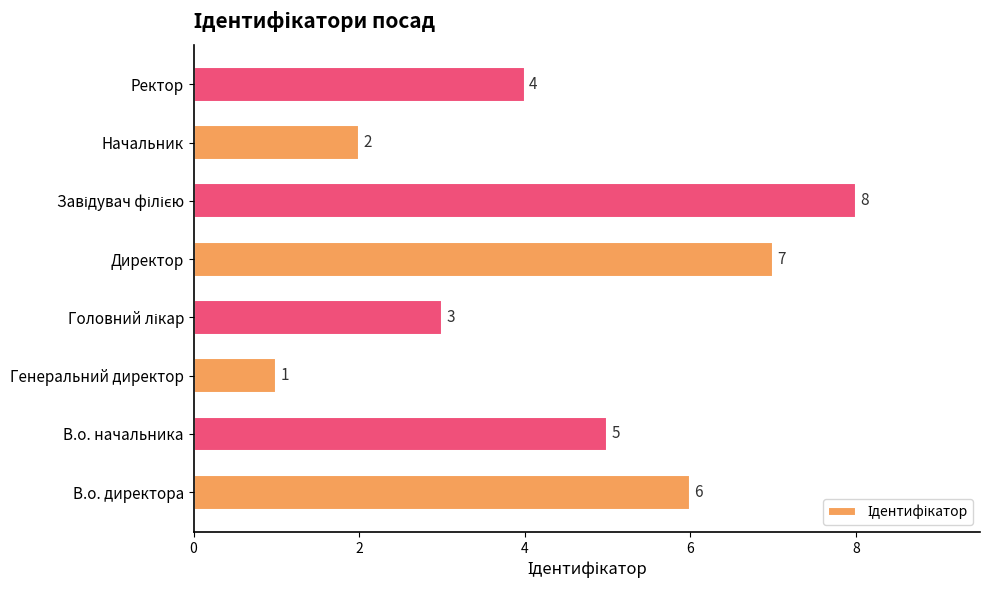

The chart shows a value of 1 at Генеральний директор. True or false?

True